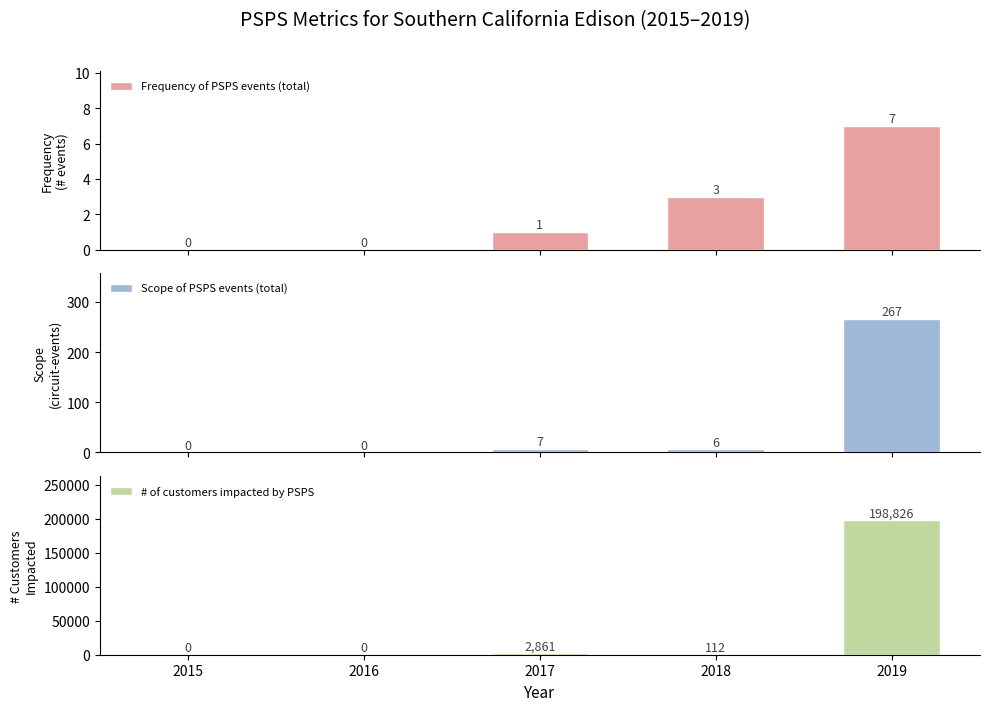

Reading right to left, list all the values displayed in this chart.

Frequency of PSPS events (total): 7	3	1	0	0
Scope of PSPS events (total): 267	6	7	0	0
# of customers impacted by PSPS: 198826	112	2861	0	0